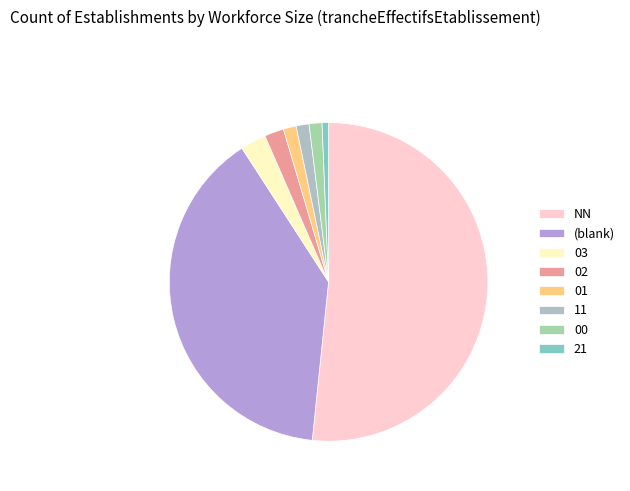

How many segments does this pie chart have?

8